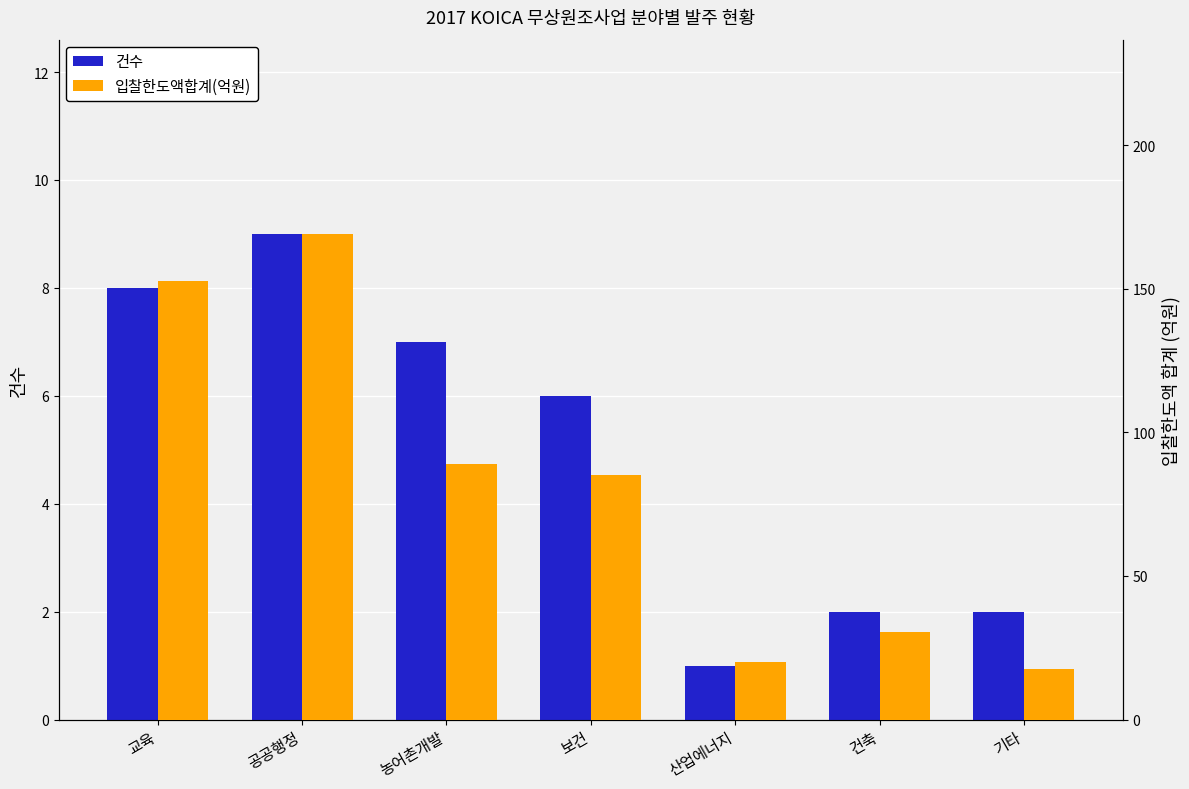

At which label does 입찰한도액합계(억원) reach its minimum?

기타